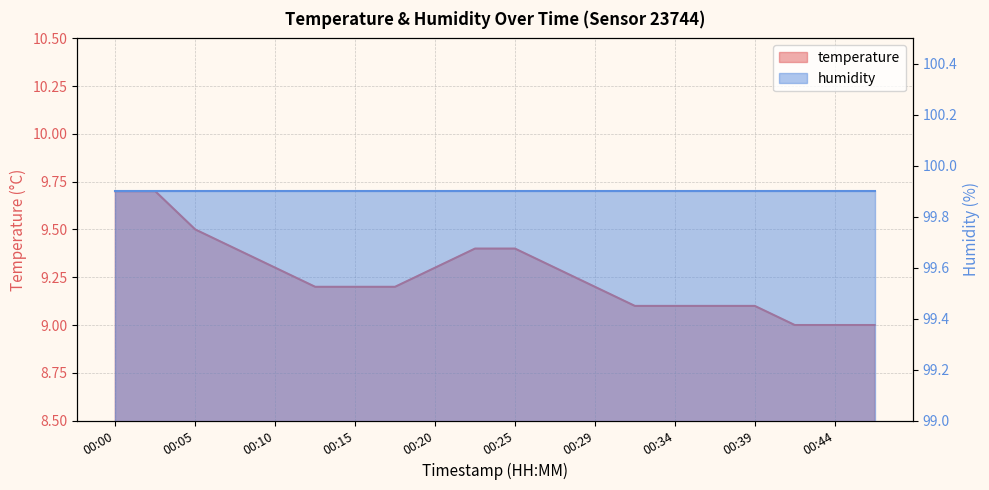

Count the number of values greater than 9.

17